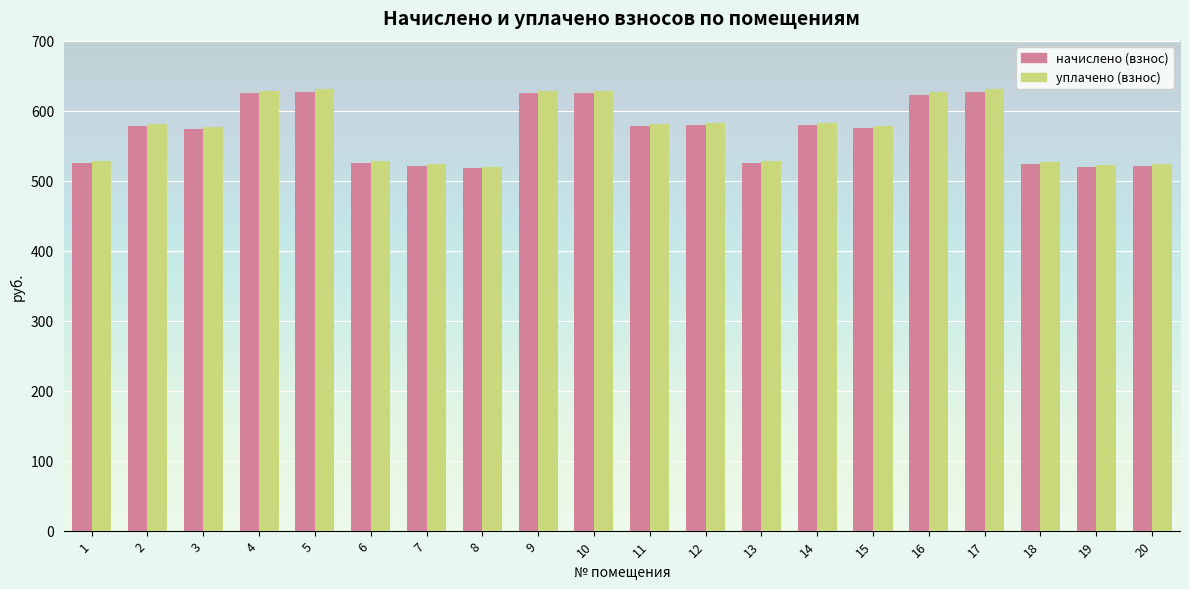

The уплачено (взнос) series shows 992.4 at 16. True or false?

False